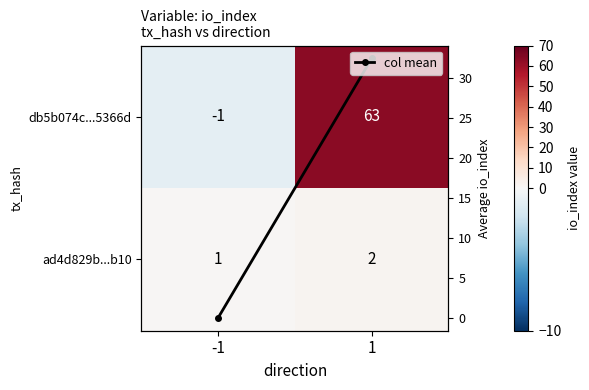

How many series are shown in this chart?

3